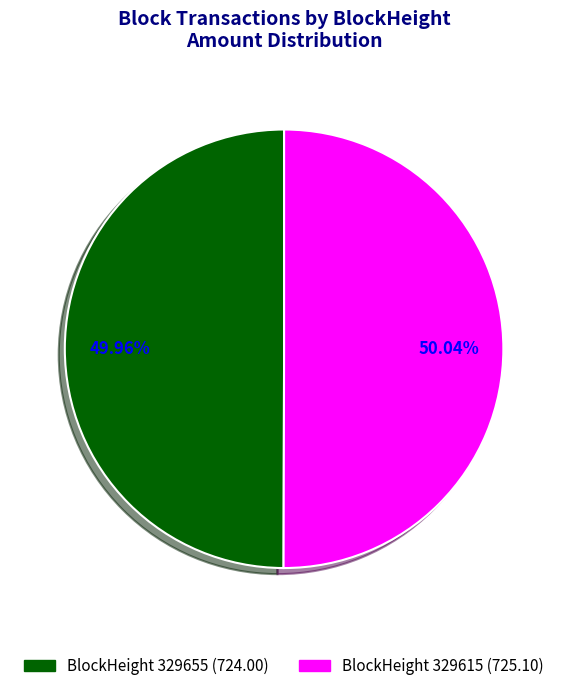

How many segments does this pie chart have?

2